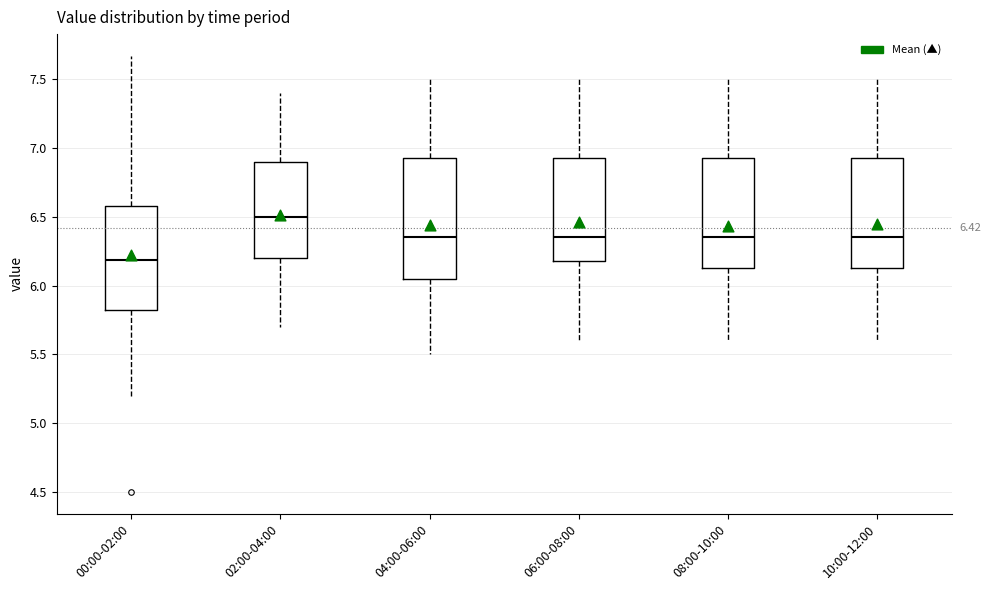

Which box is the tallest, from its lower edge to its upper edge?

04:00-06:00